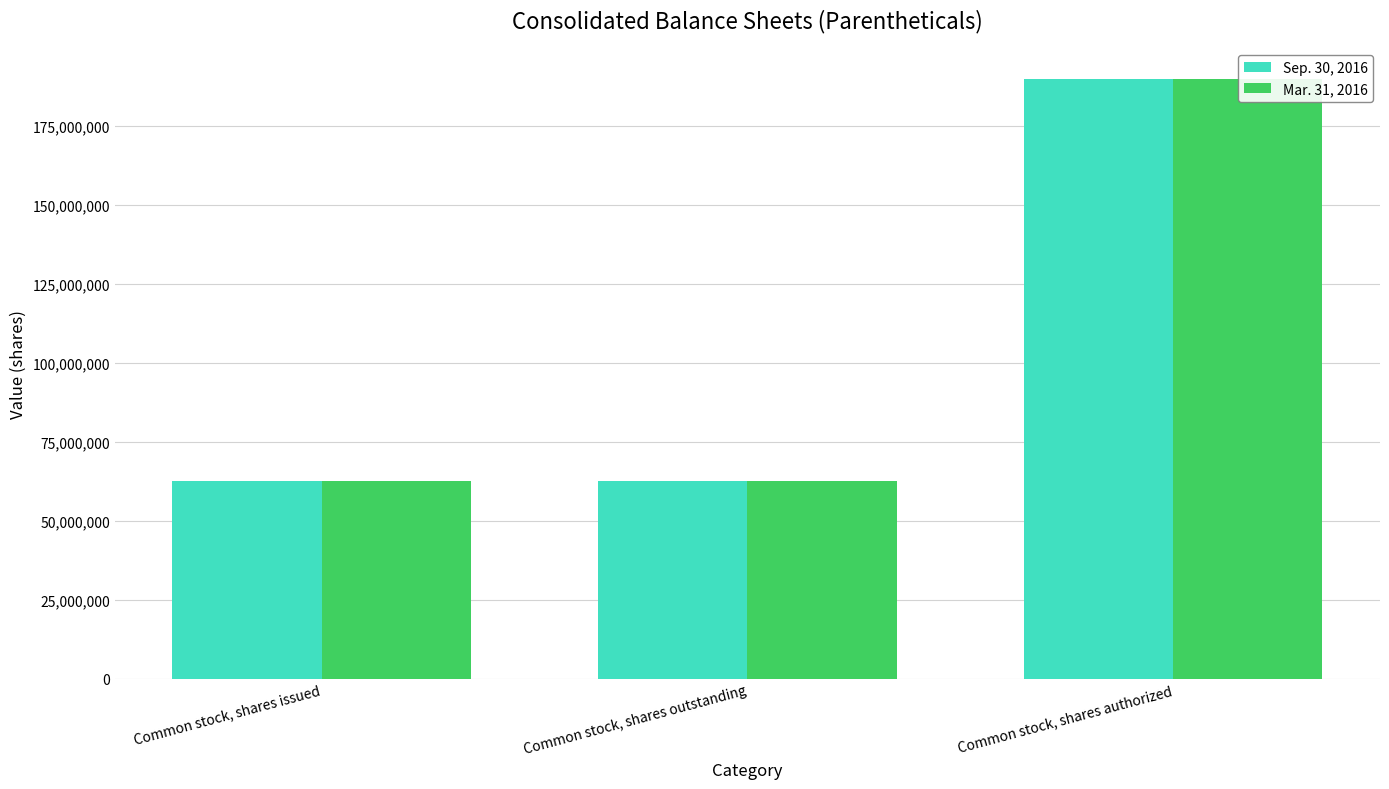

What is the label of the 2nd bar from the left?

Common stock, shares outstanding